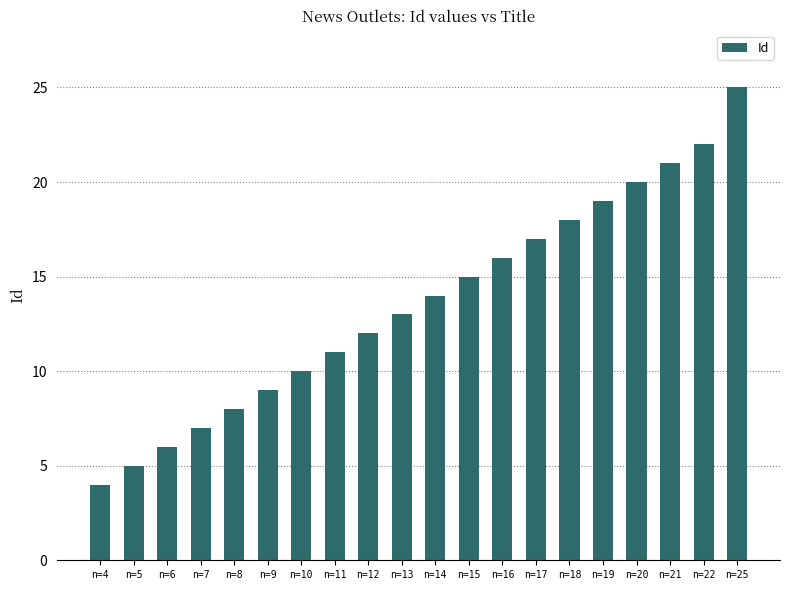

True or false: the data shows 4 at n=8.

False